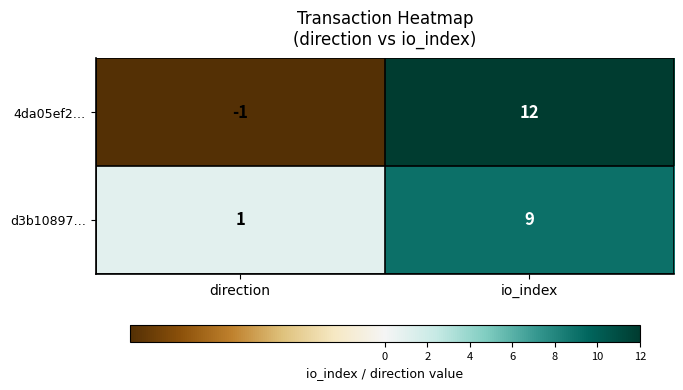

What is the difference between the d3b10897… values at direction and io_index?

8